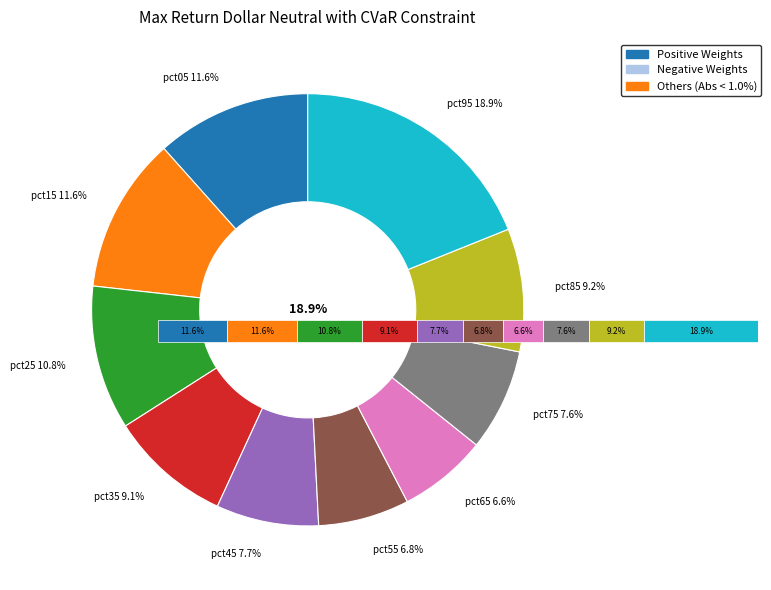

How many slices are in this pie chart?

10